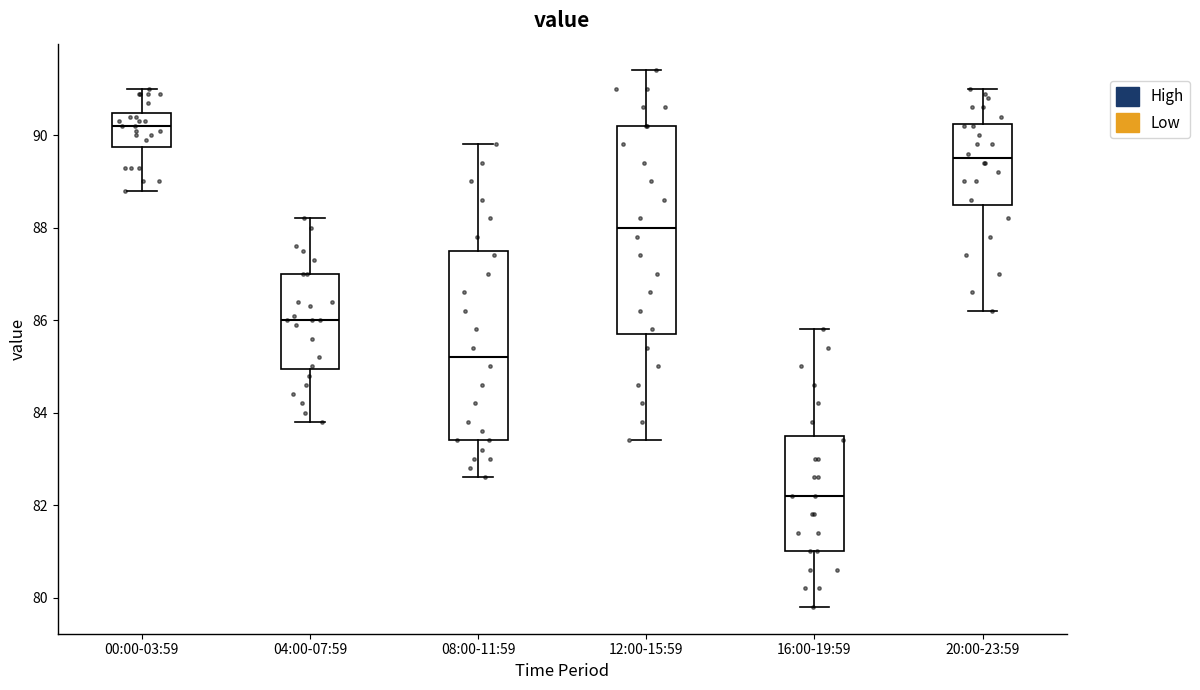

Where is the lower edge of the box for 20:00-23:59 on the y-axis? The values are not printed on the chart, so give them approximately, as read against the axis.

88.6